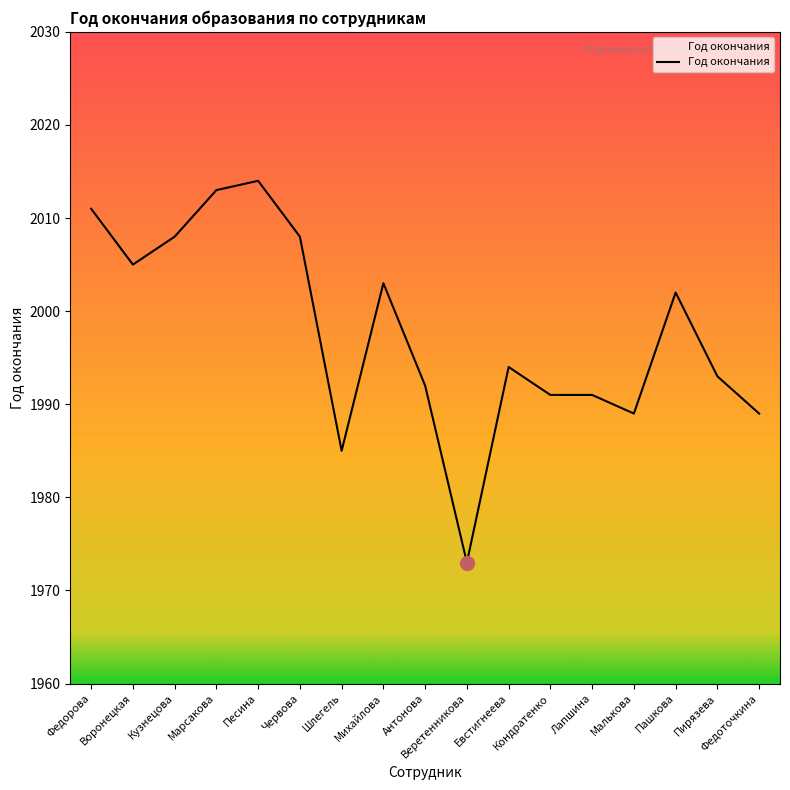

Where is the data nearest to the value 1993?

Пирязева